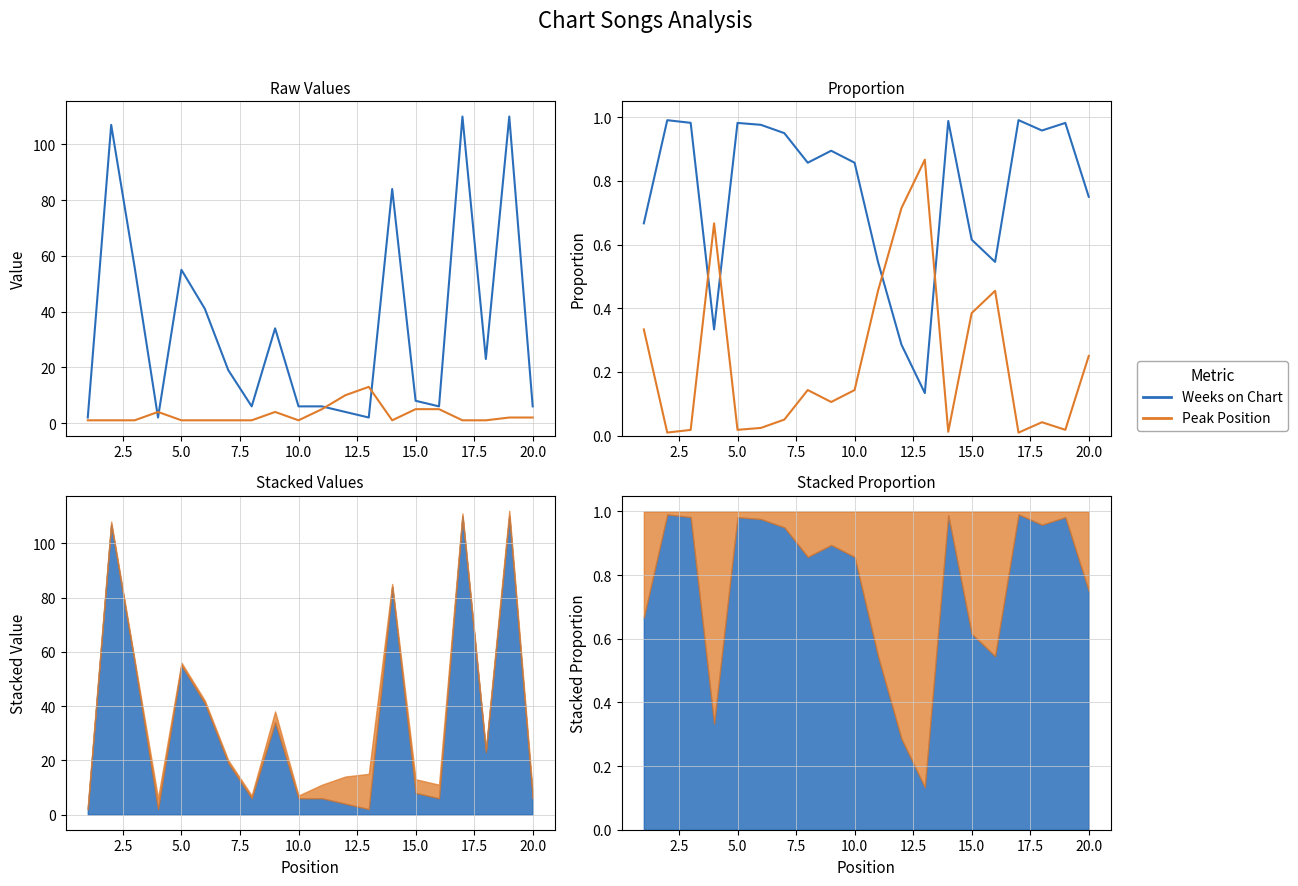

Reading left to right, extract all data points from this chart.

Weeks on Chart: 0.7	1.0	1.0	0.3	1.0	1.0	0.9	0.9	0.9	0.9	0.5	0.3	0.1	1.0	0.6	0.5	1.0	1.0	1.0	0.8
Peak Position: 0.3	0.0	0.0	0.7	0.0	0.0	0.1	0.1	0.1	0.1	0.5	0.7	0.9	0.0	0.4	0.5	0.0	0.0	0.0	0.2